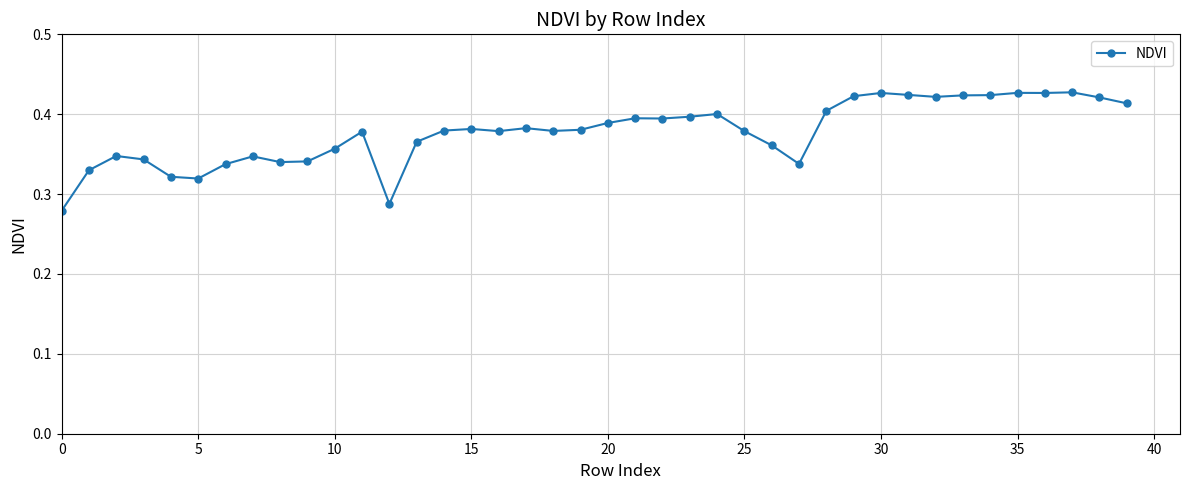

What is the sum of all values?

15.1